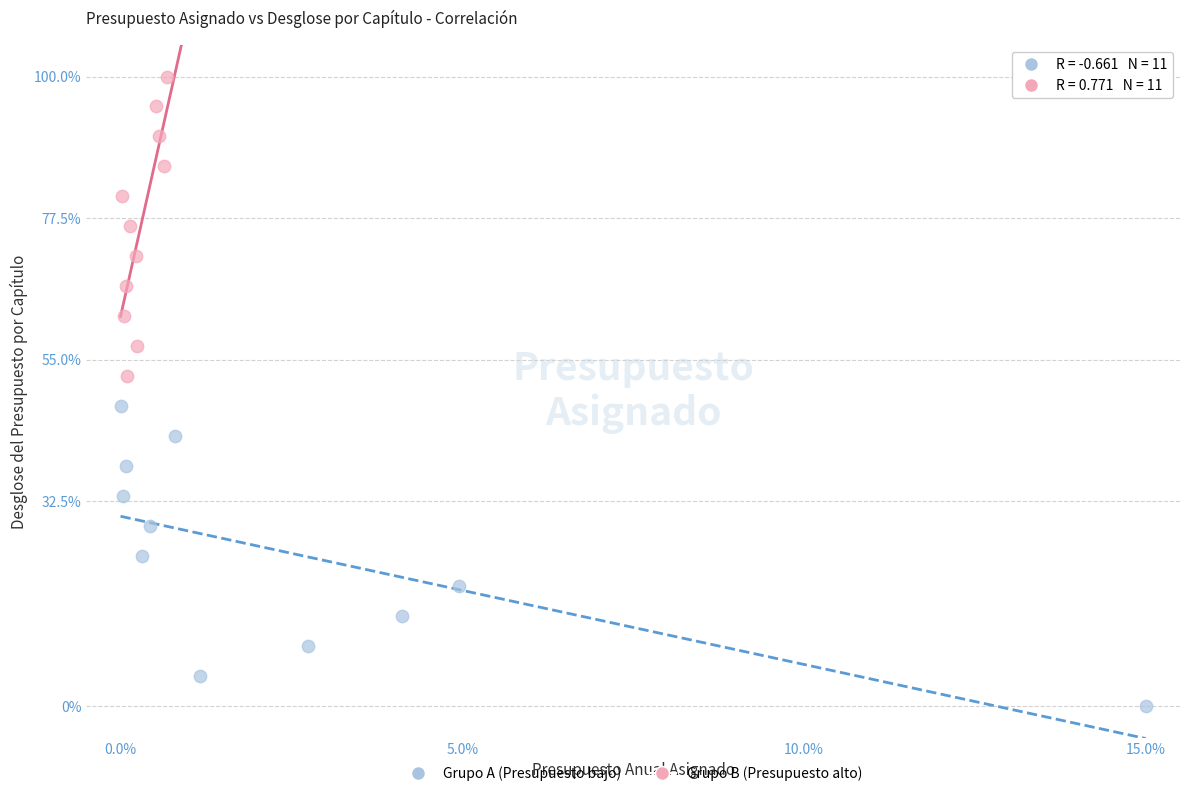

Which series contains the lowest Y value?

Grupo A (Presupuesto bajo)